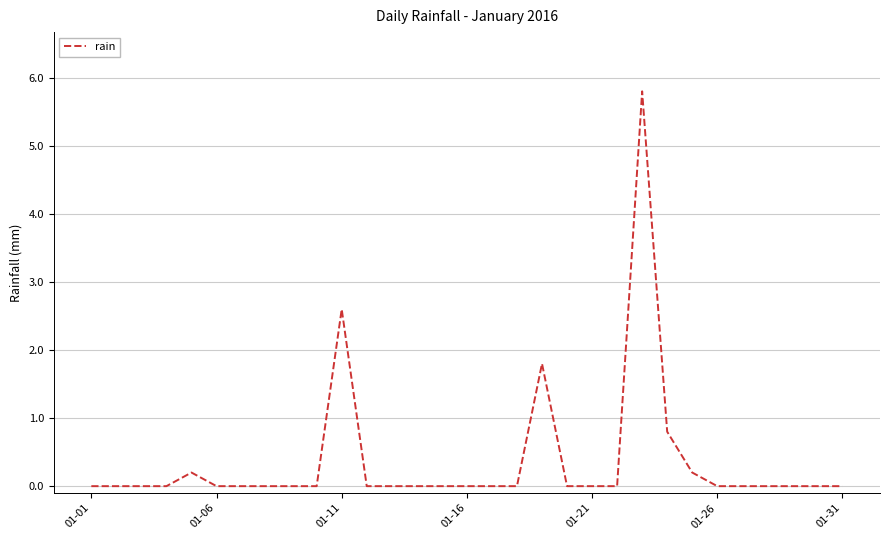

What is the difference between the maximum and minimum values?

5.8